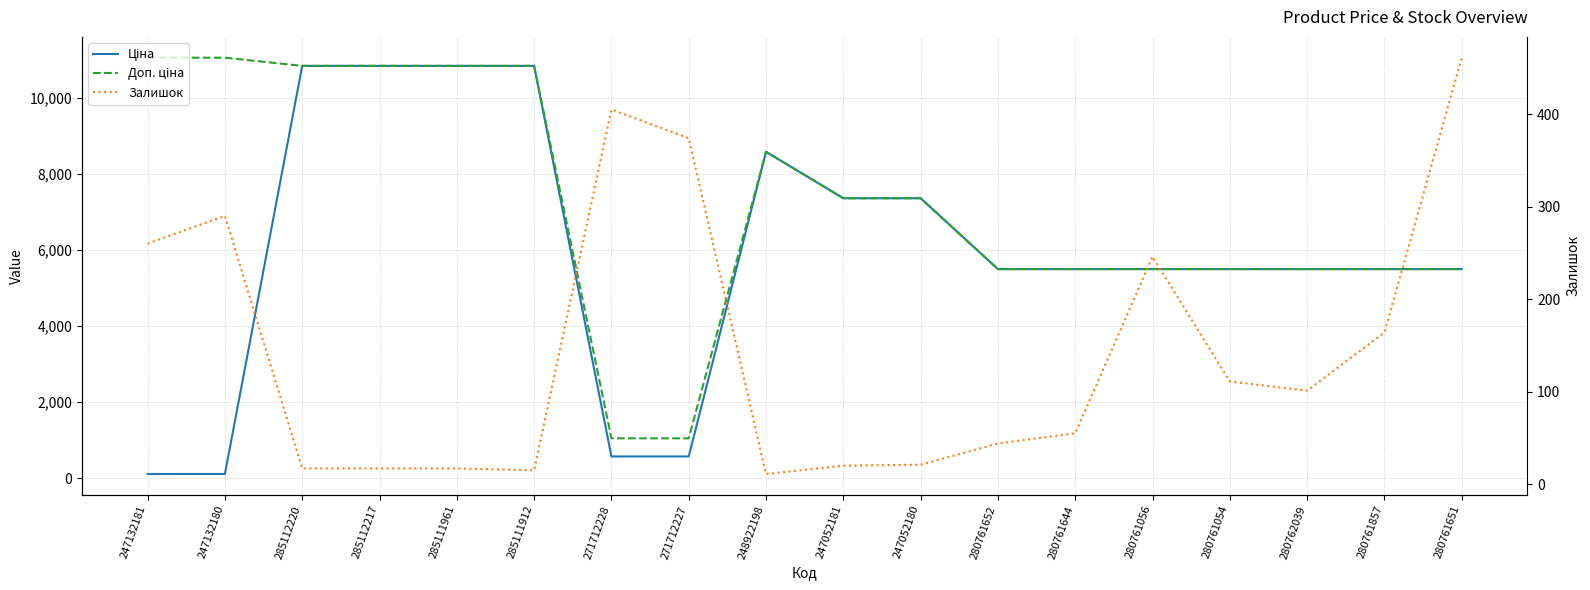

True or false: Ціна has more than 0 interior local peaks.

True